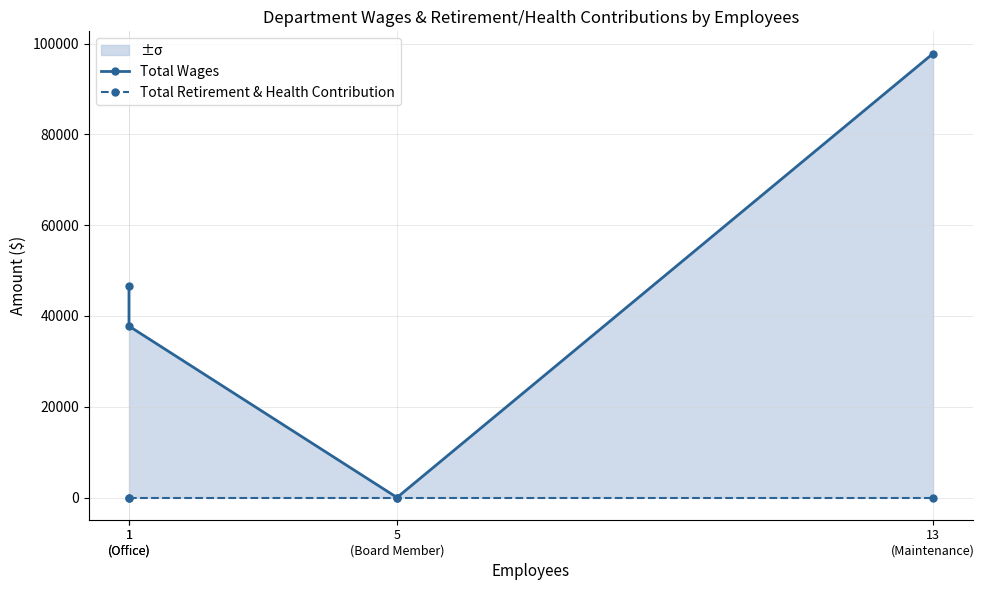

Reading left to right, transcribe all the data shown in this chart.

Total Wages: 1
(Office)=46638	1
(Office)=37760	5
(Board Member)=0	13
(Maintenance)=97795
Total Retirement & Health Contribution: 1
(Office)=0	1
(Office)=0	5
(Board Member)=0	13
(Maintenance)=0